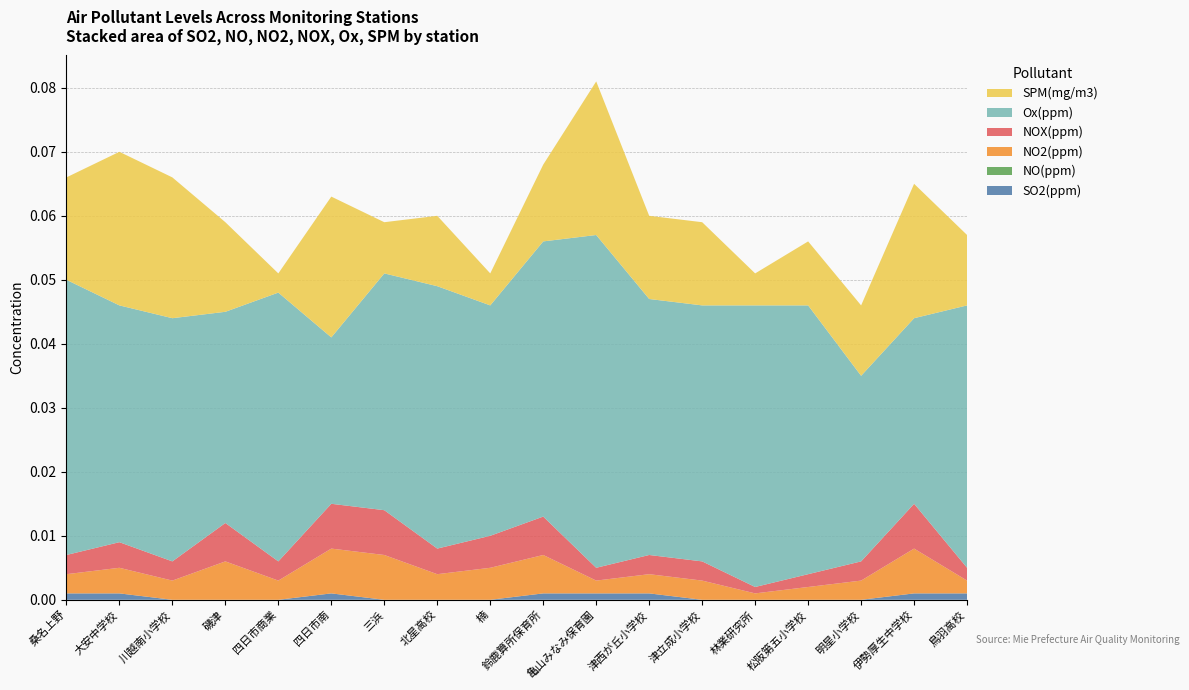

Reading left to right, extract all data points from this chart.

SO2(ppm): 桑名上野=0.0	大安中学校=0.0	川越南小学校=0.0	磯津=0.0	四日市商業=0.0	四日市南=0.0	三浜=0.0	北星高校=0.0	楠=0.0	鈴鹿算所保育所=0.0	亀山みなみ保育園=0.0	津西が丘小学校=0.0	津立成小学校=0.0	林業研究所=0.0	松阪第五小学校=0.0	明星小学校=0.0	伊勢厚生中学校=0.0	鳥羽高校=0.0
NO(ppm): 桑名上野=0.0	大安中学校=0.0	川越南小学校=0.0	磯津=0.0	四日市商業=0.0	四日市南=0.0	三浜=0.0	北星高校=0.0	楠=0.0	鈴鹿算所保育所=0.0	亀山みなみ保育園=0.0	津西が丘小学校=0.0	津立成小学校=0.0	林業研究所=0.0	松阪第五小学校=0.0	明星小学校=0.0	伊勢厚生中学校=0.0	鳥羽高校=0.0
NO2(ppm): 桑名上野=0.0	大安中学校=0.0	川越南小学校=0.0	磯津=0.0	四日市商業=0.0	四日市南=0.0	三浜=0.0	北星高校=0.0	楠=0.0	鈴鹿算所保育所=0.0	亀山みなみ保育園=0.0	津西が丘小学校=0.0	津立成小学校=0.0	林業研究所=0.0	松阪第五小学校=0.0	明星小学校=0.0	伊勢厚生中学校=0.0	鳥羽高校=0.0
NOX(ppm): 桑名上野=0.0	大安中学校=0.0	川越南小学校=0.0	磯津=0.0	四日市商業=0.0	四日市南=0.0	三浜=0.0	北星高校=0.0	楠=0.0	鈴鹿算所保育所=0.0	亀山みなみ保育園=0.0	津西が丘小学校=0.0	津立成小学校=0.0	林業研究所=0.0	松阪第五小学校=0.0	明星小学校=0.0	伊勢厚生中学校=0.0	鳥羽高校=0.0
Ox(ppm): 桑名上野=0.0	大安中学校=0.0	川越南小学校=0.0	磯津=0.0	四日市商業=0.0	四日市南=0.0	三浜=0.0	北星高校=0.0	楠=0.0	鈴鹿算所保育所=0.0	亀山みなみ保育園=0.1	津西が丘小学校=0.0	津立成小学校=0.0	林業研究所=0.0	松阪第五小学校=0.0	明星小学校=0.0	伊勢厚生中学校=0.0	鳥羽高校=0.0
SPM(mg/m3): 桑名上野=0.0	大安中学校=0.0	川越南小学校=0.0	磯津=0.0	四日市商業=0.0	四日市南=0.0	三浜=0.0	北星高校=0.0	楠=0.0	鈴鹿算所保育所=0.0	亀山みなみ保育園=0.0	津西が丘小学校=0.0	津立成小学校=0.0	林業研究所=0.0	松阪第五小学校=0.0	明星小学校=0.0	伊勢厚生中学校=0.0	鳥羽高校=0.0